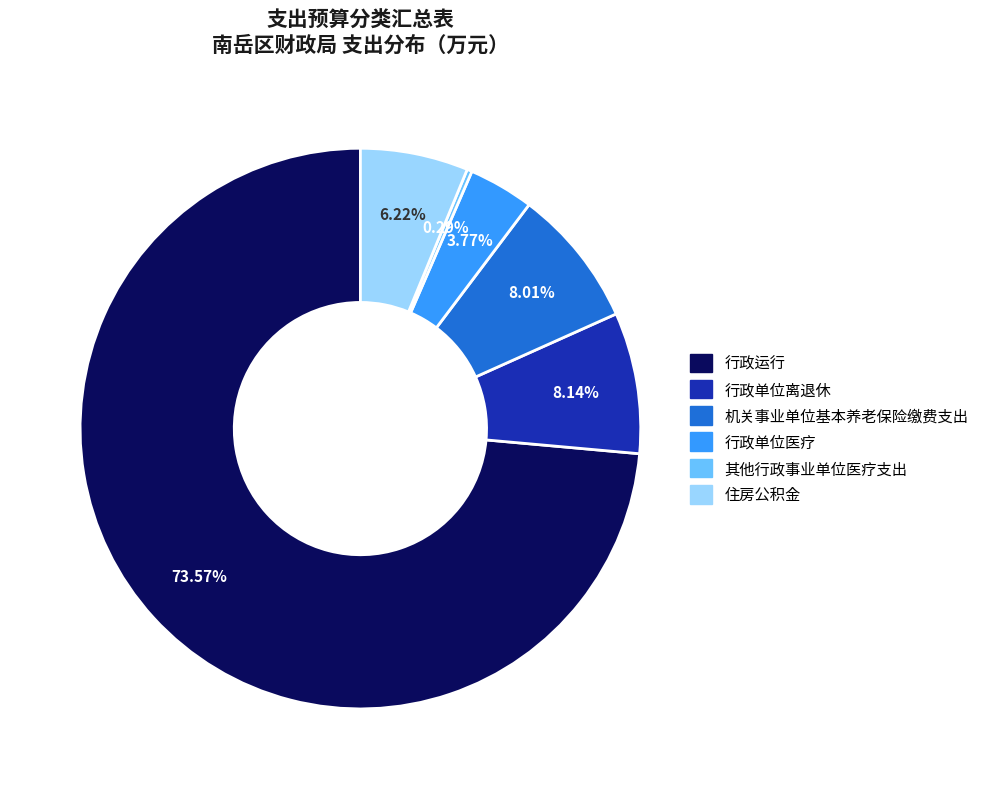

Which category has the smallest portion of the pie?

其他行政事业单位医疗支出